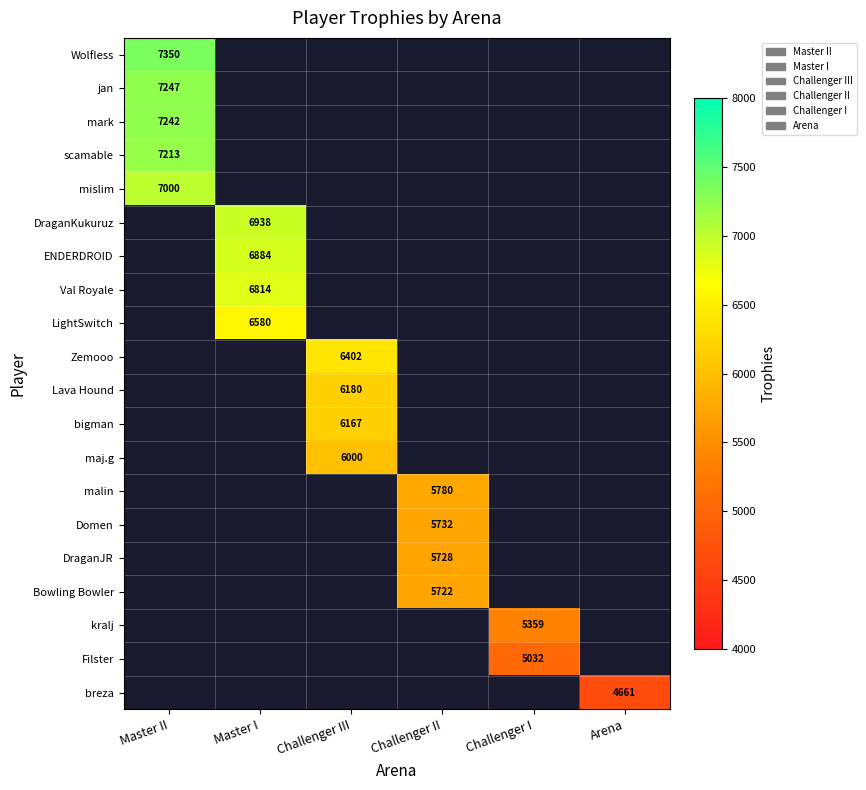

Which has a higher value, Master I or Master II?

Master II